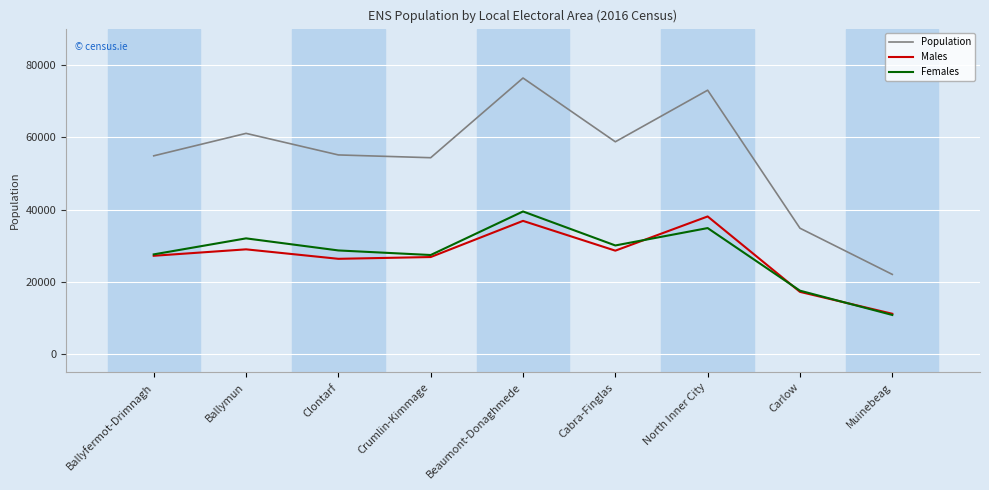

What is the total value across all series at Carlow?

69692